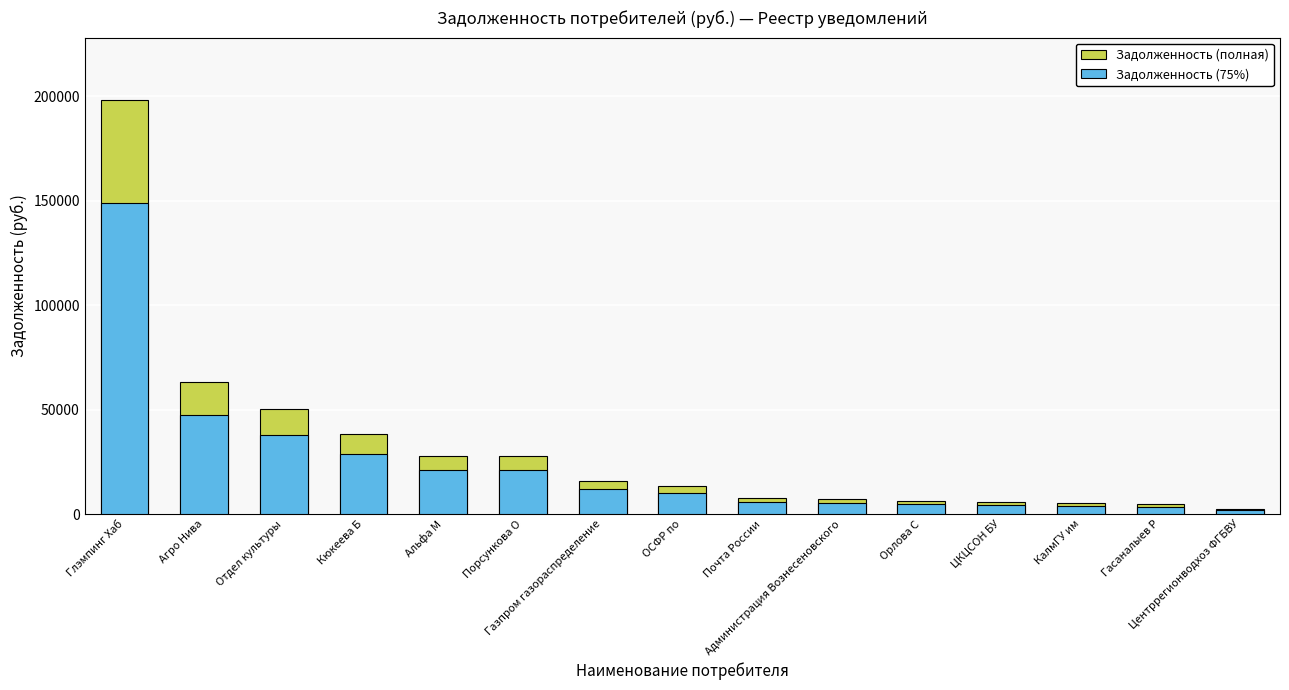

At which label is Задолженность (полная) closest to 100446?

Агро Нива